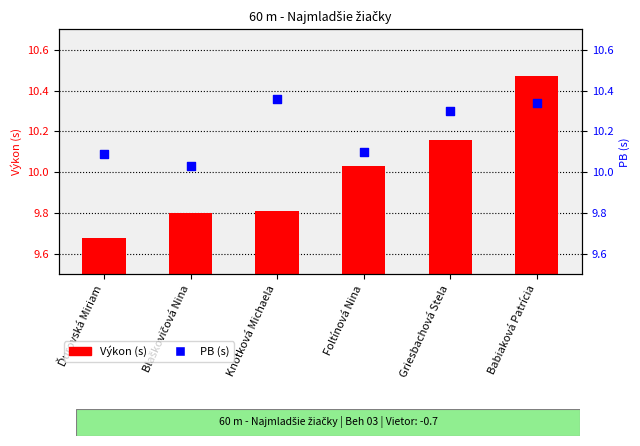

Which series contains the highest Y value?

Výkon